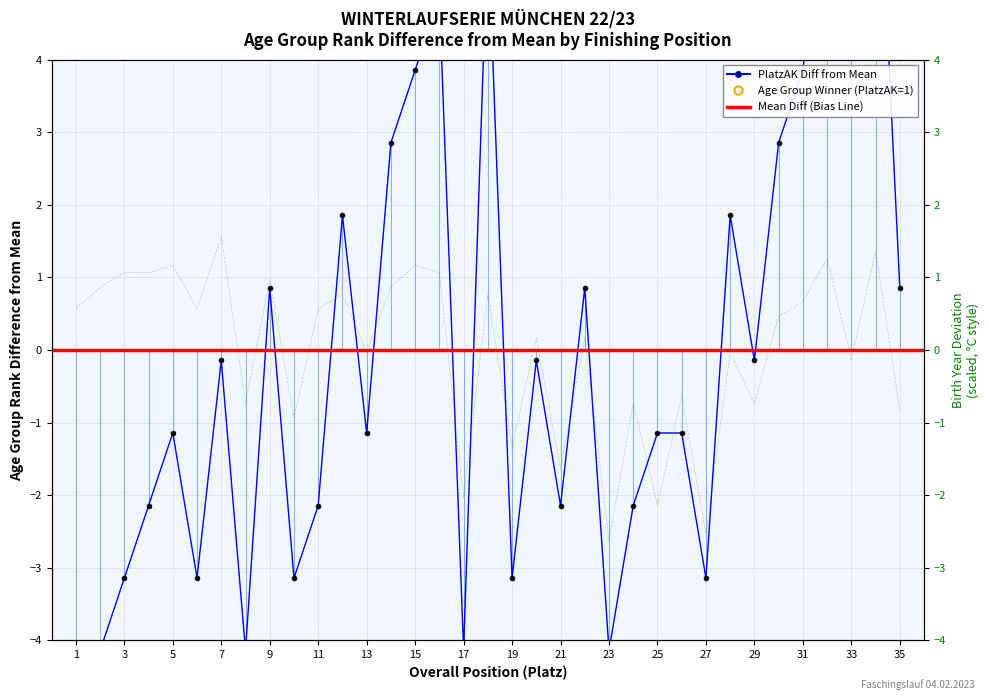

Is the value of PlatzAK at 18 greater than the value of JG at 10?

Yes